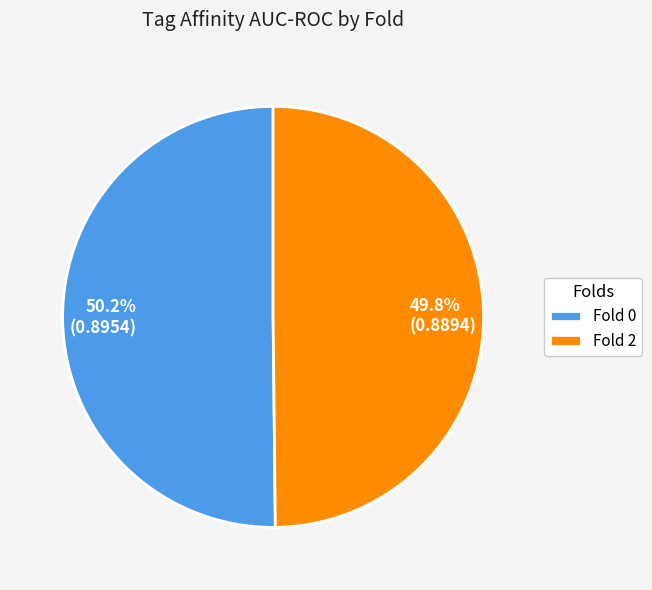

To the nearest percent, what is the combined percentage of Fold 2 and Fold 0?

100%